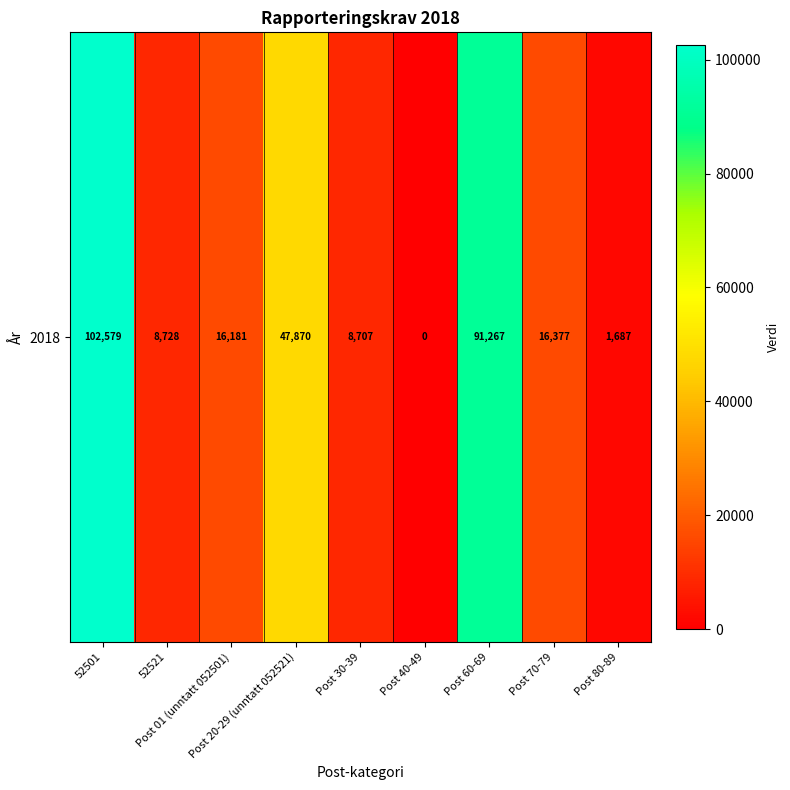

Count the number of values greater than 16181.

4